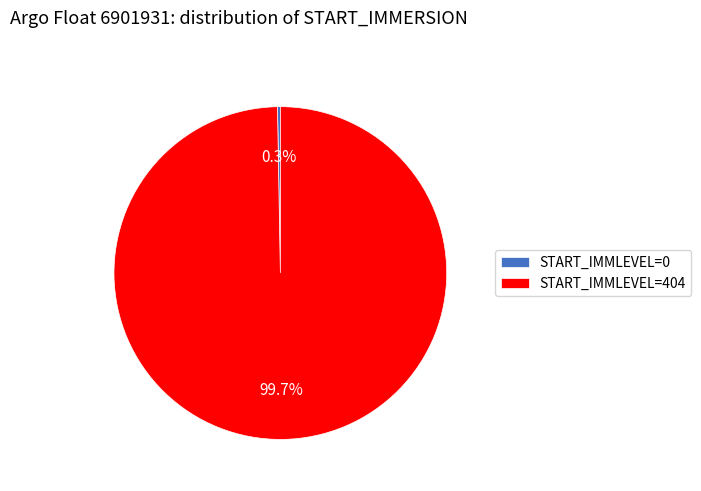

Which category accounts for the majority?

START_IMMLEVEL=404